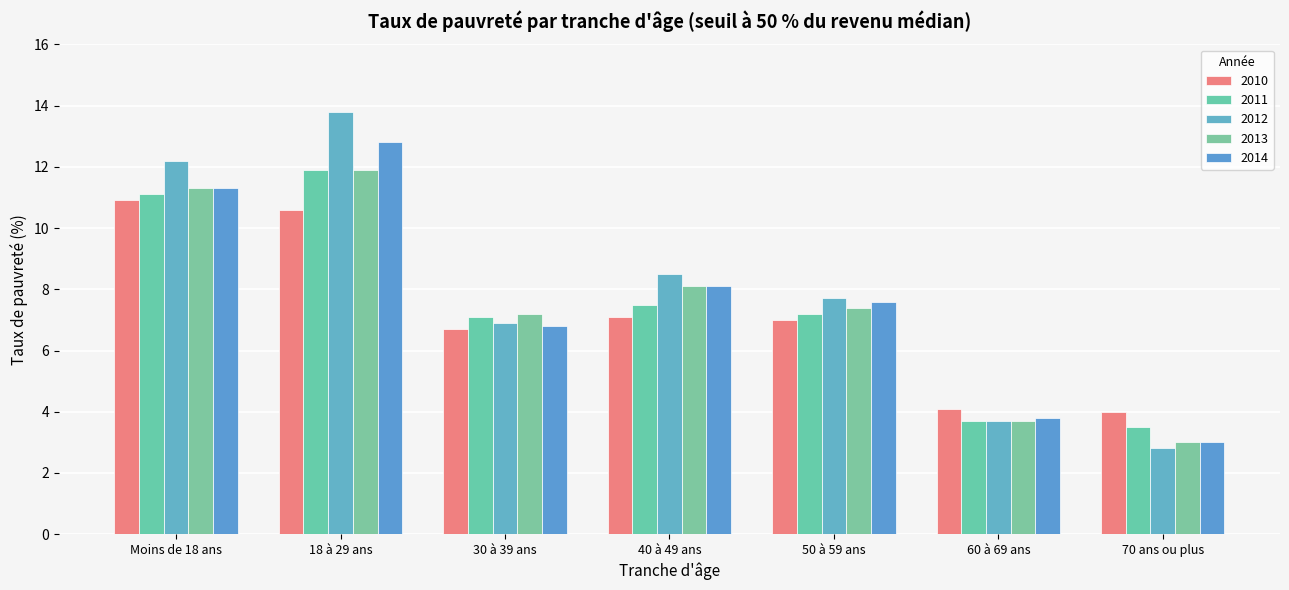

Is it true that 2010 equals 4.1 at 60 à 69 ans?

True